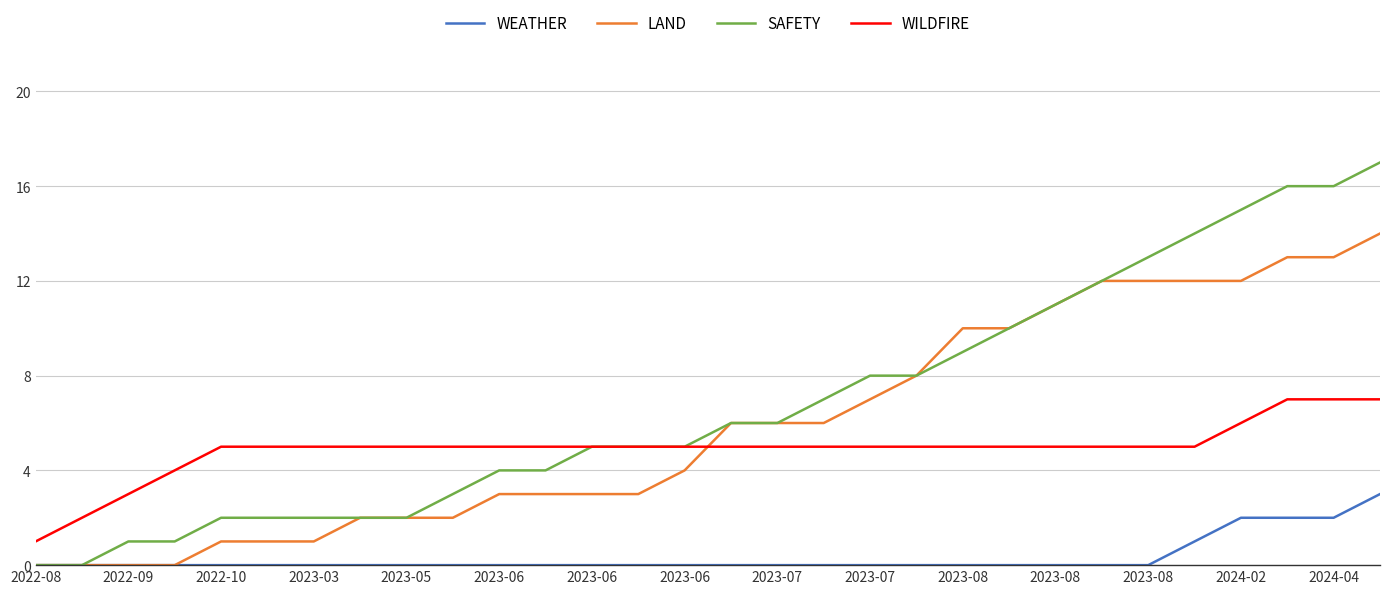

What is the greatest value displayed?

17